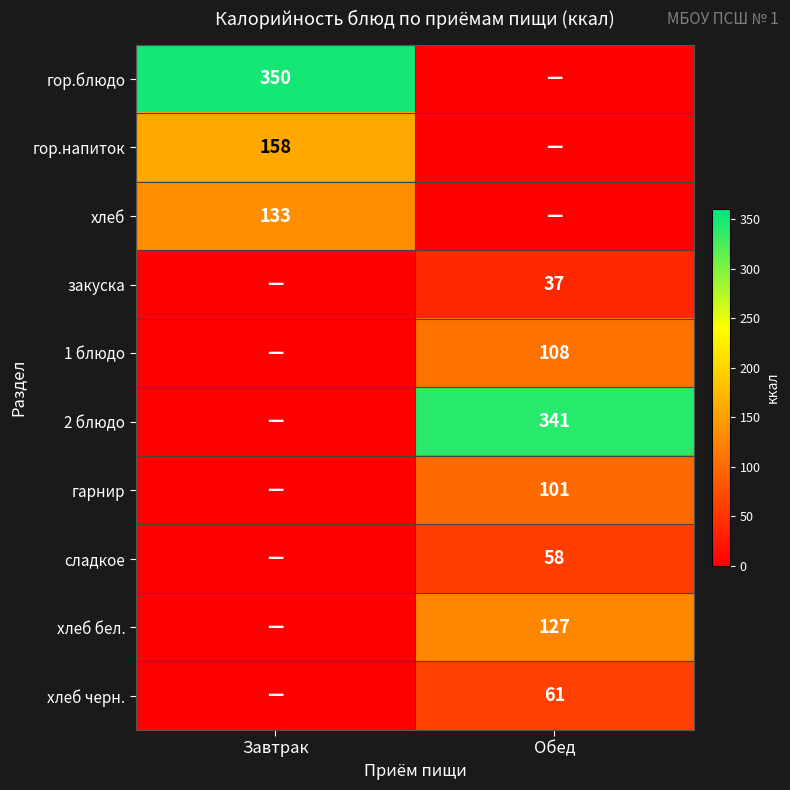

True or false: сладкое has a value of 58 at Обед.

True